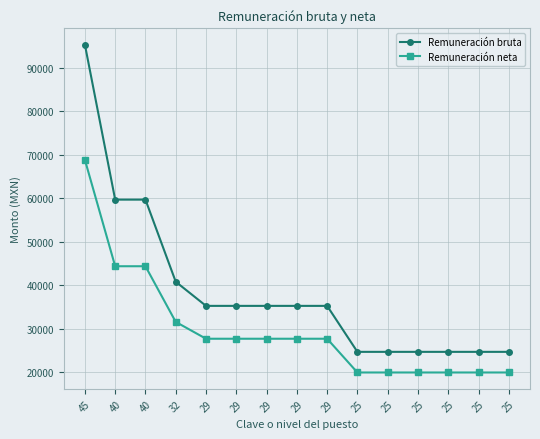

True or false: Remuneración neta and Remuneración bruta cross at least once.

False